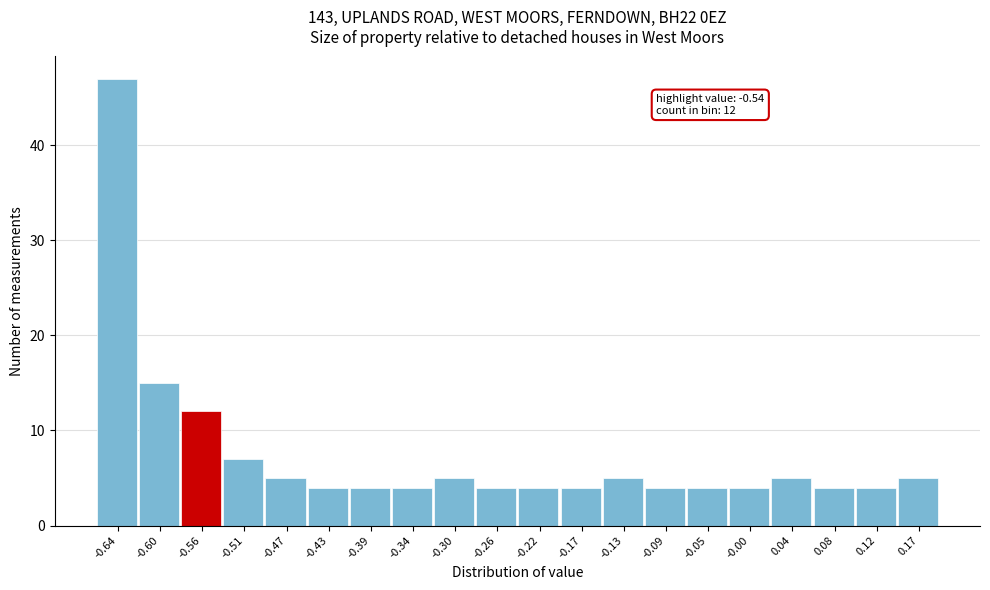

Reading right to left, transcribe all the data shown in this chart.

0.17=5	0.12=4	0.08=4	0.04=5	-0.00=4	-0.05=4	-0.09=4	-0.13=5	-0.17=4	-0.22=4	-0.26=4	-0.30=5	-0.34=4	-0.39=4	-0.43=4	-0.47=5	-0.51=7	-0.56=12	-0.60=15	-0.64=47